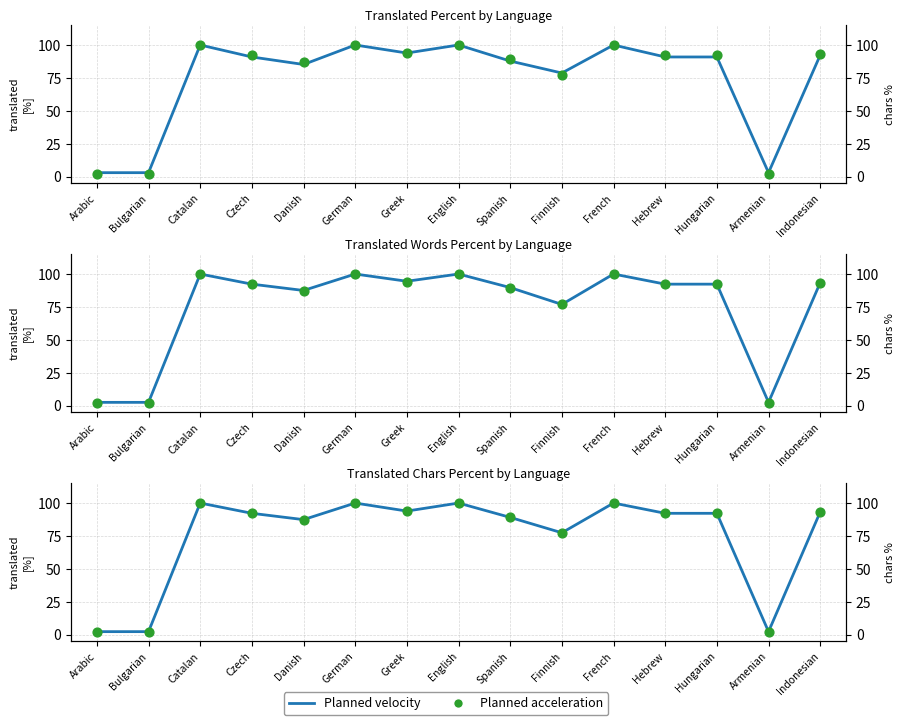

Which series has the largest Y range (max minus min)?

Translated %